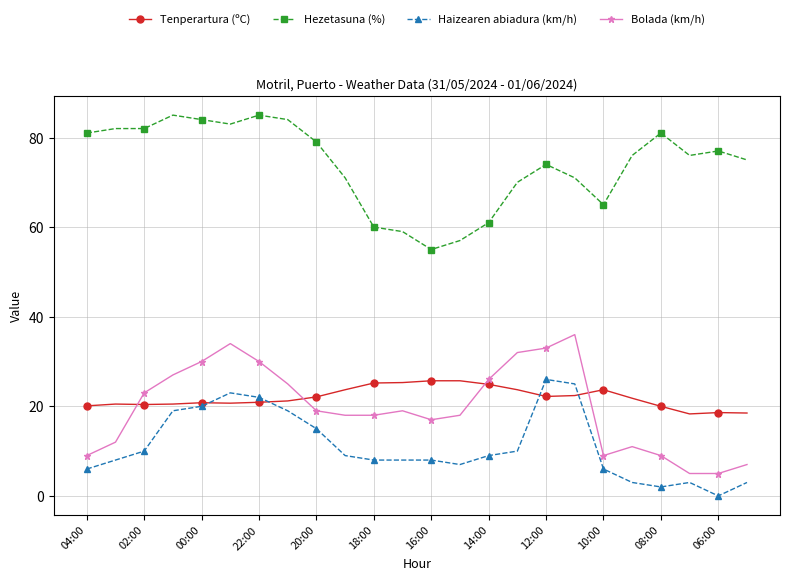

How many values in Haizearen abiadura (km/h) are above zero?

23